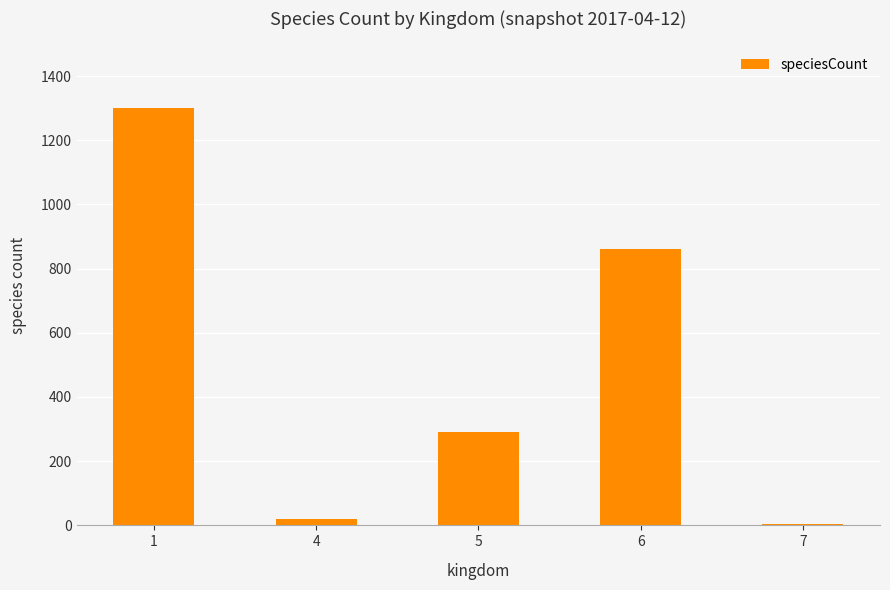

Are the bars grouped side by side (vs. stacked)?

No